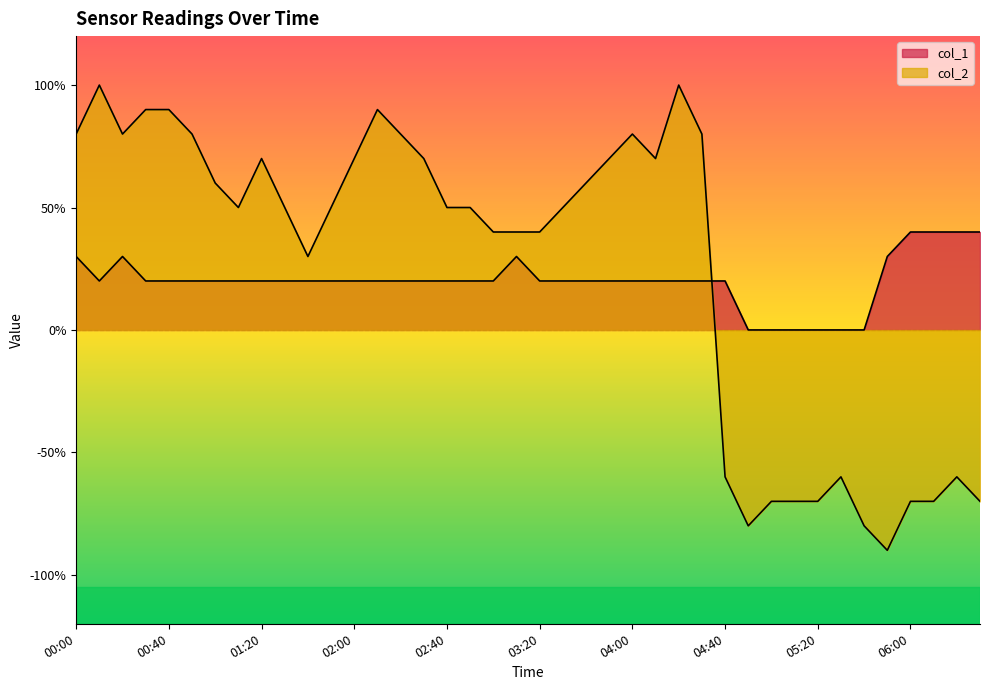

Where is col_2 nearest to the value 0?

01:40